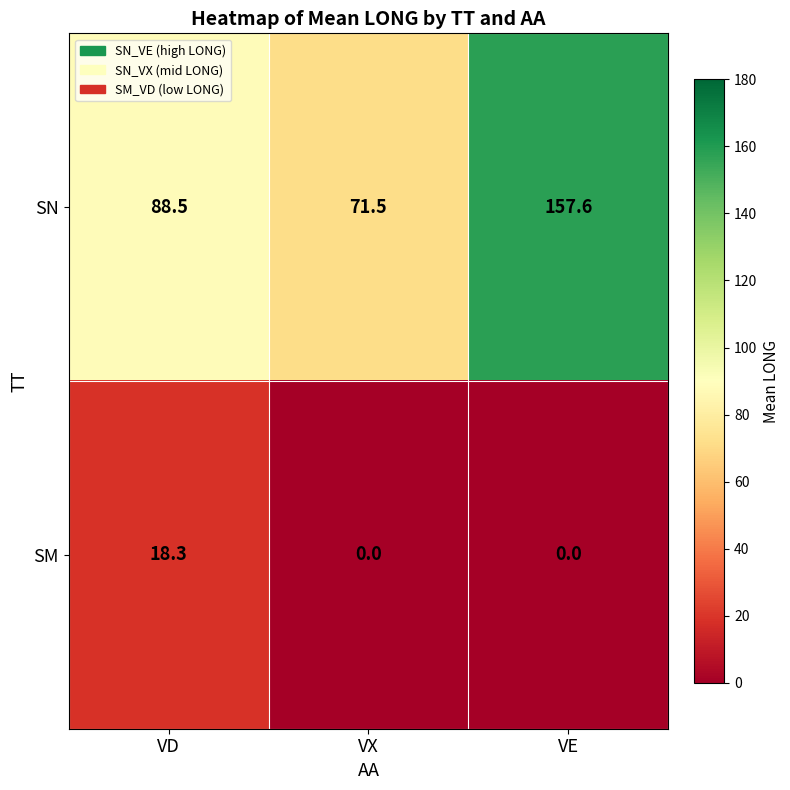

List the series in order of their peak value, lowest first.

SM, SN